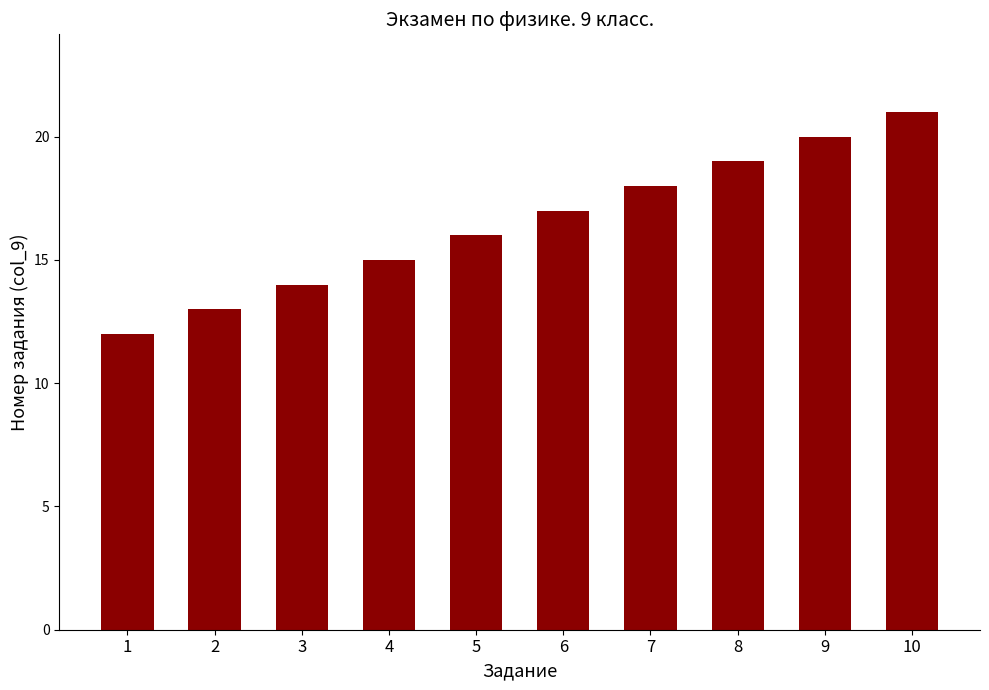

List the labels in order of value, largest first.

10, 9, 8, 7, 6, 5, 4, 3, 2, 1